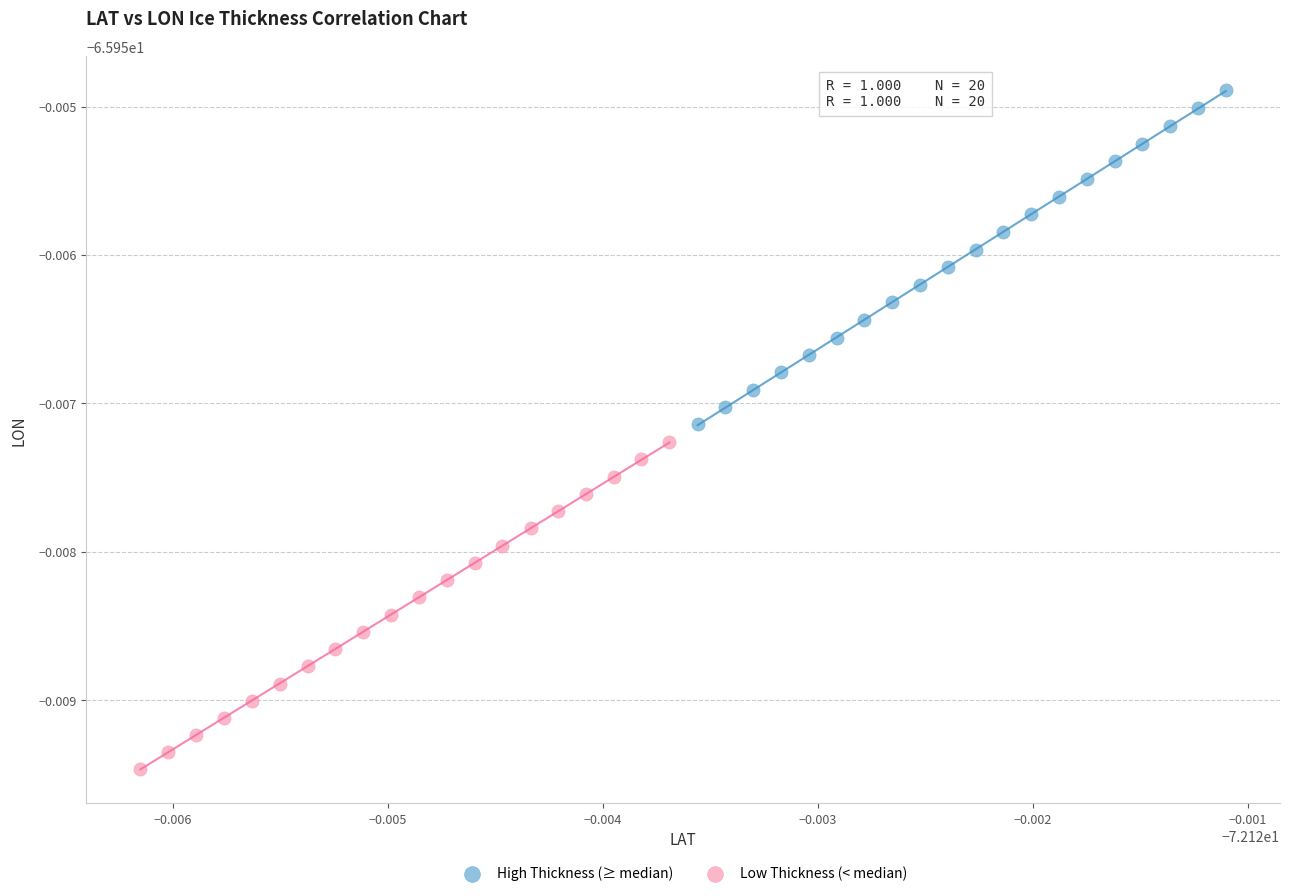

What are all the series names shown in the legend?

High Thickness (≥ median), Low Thickness (< median)